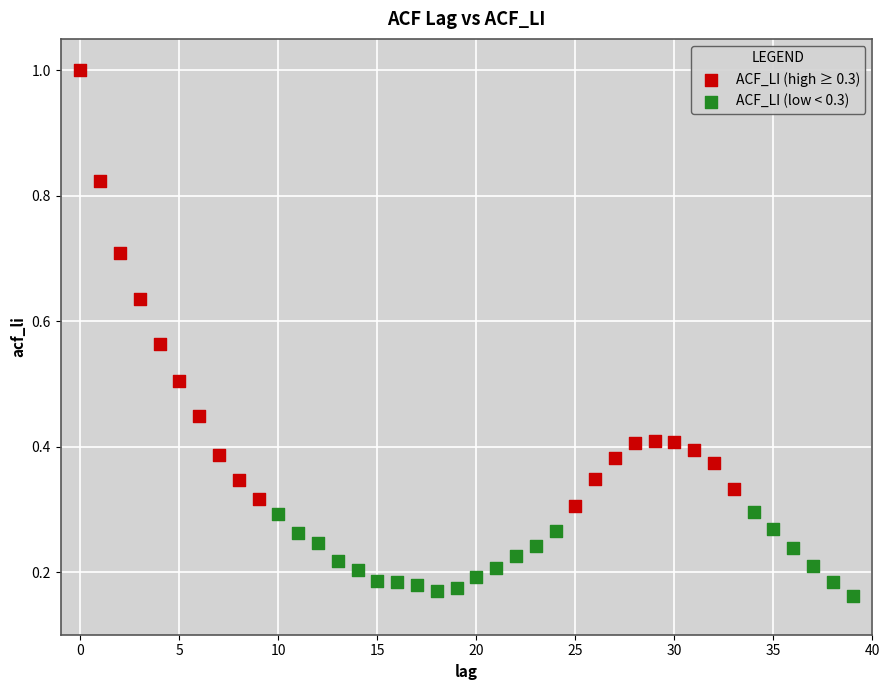

Which series contains the highest Y value?

ACF_LI (high ≥ 0.3)